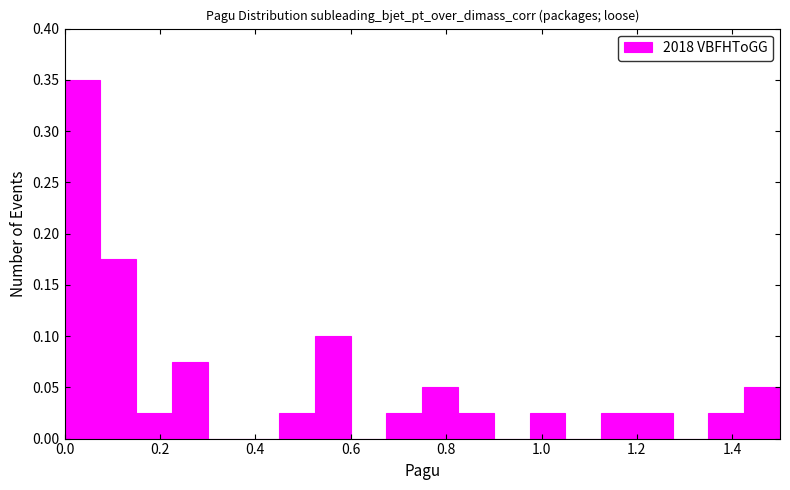

Read against the x-axis, roughly where is the centre of the tallest bar?

0.04